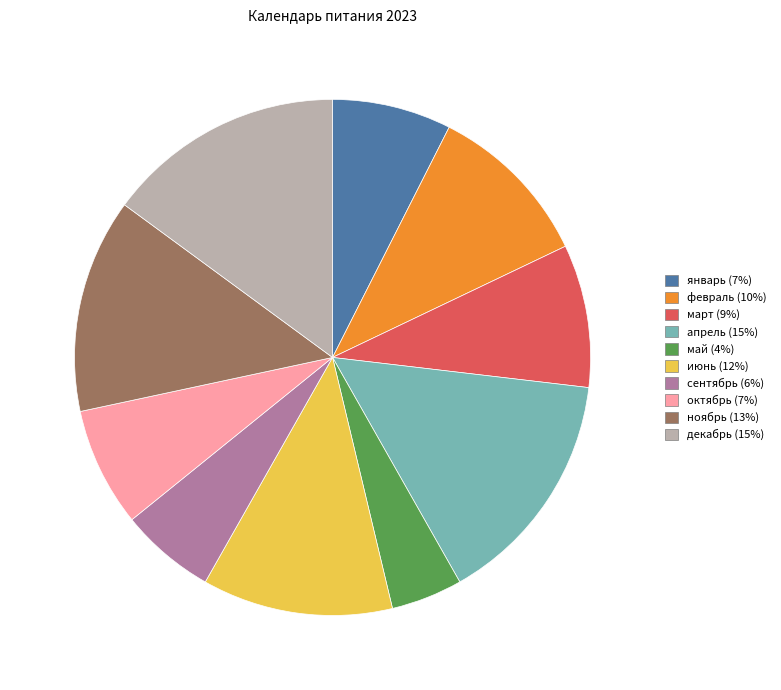

Do ноябрь and декабрь together represent more than half of the pie?

No